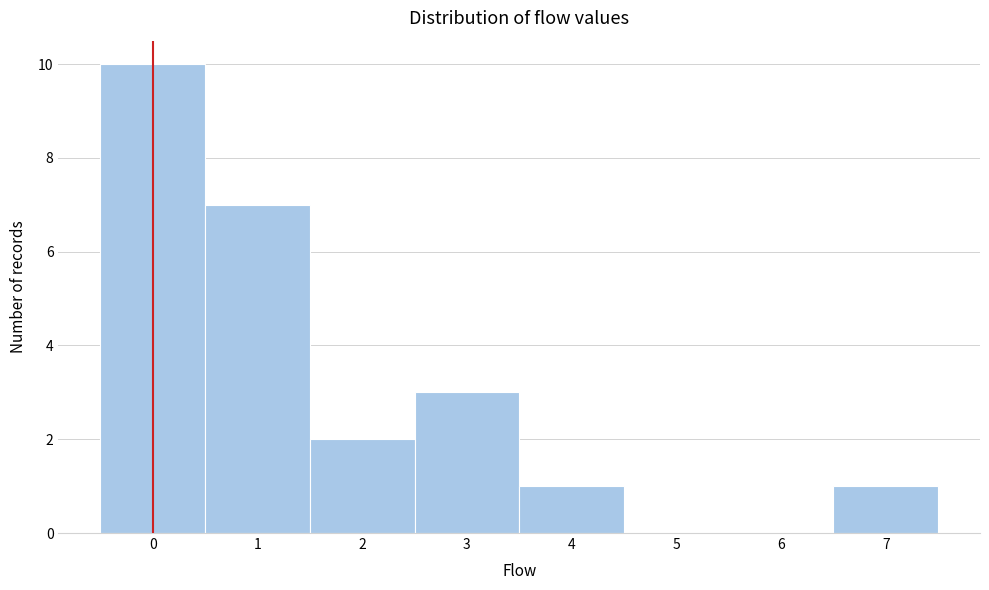

Which range on the x-axis has the tallest bar?

-0.5 to 0.5